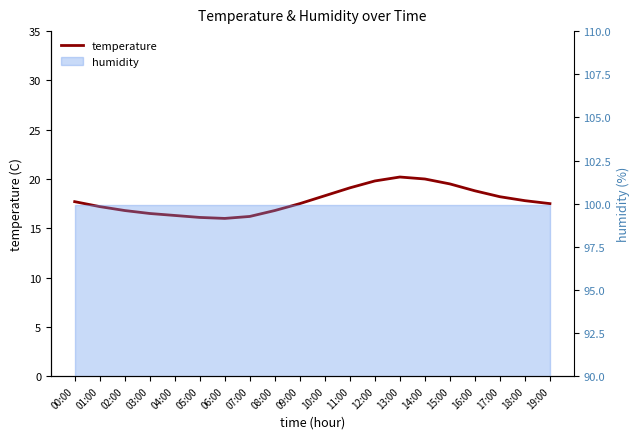

What is the sum of the values at 06:00 and 13:00?

36.2